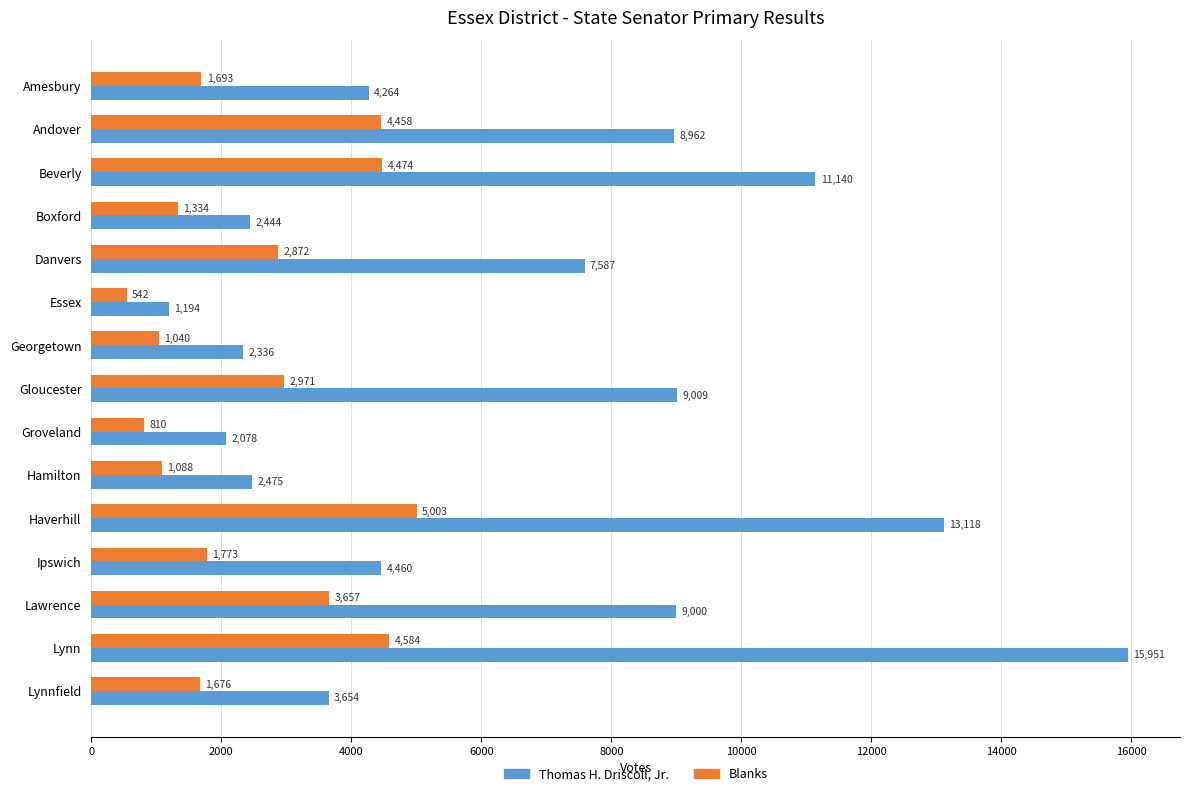

Which series has the widest spread of values?

Thomas H. Driscoll, Jr.